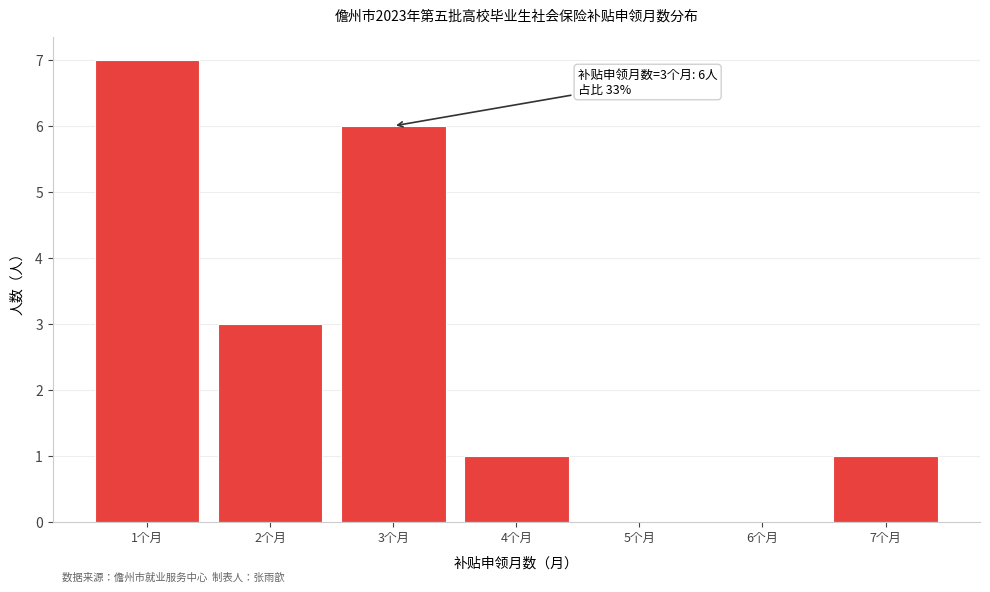

Reading left to right, transcribe all the data shown in this chart.

1个月=7	2个月=3	3个月=6	4个月=1	5个月=0	6个月=0	7个月=1